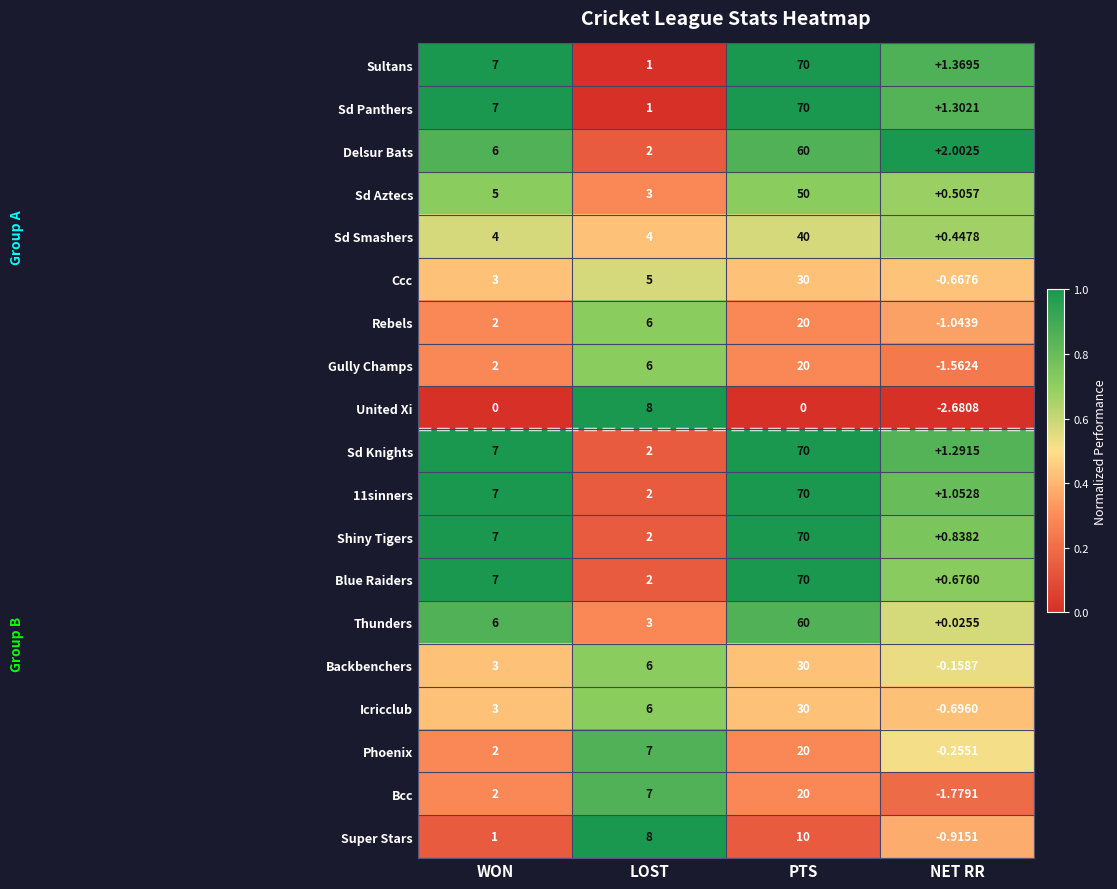

At which label does Sd Panthers reach its minimum?

LOST